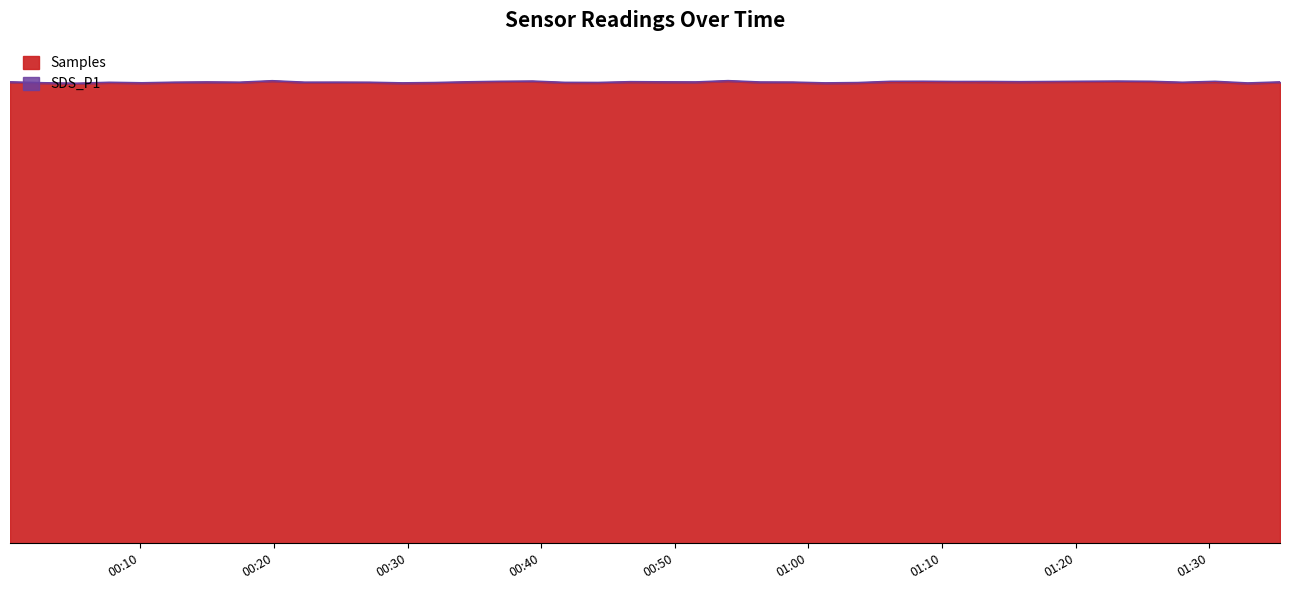

Which category has the highest value across all series?

2020/12/23 00:53:59